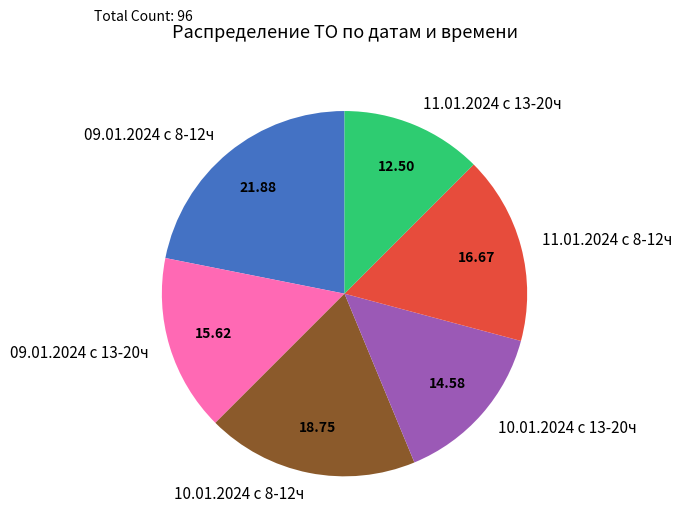

Is it true that 11.01.2024 с 13-20ч is 12% of the pie?

True